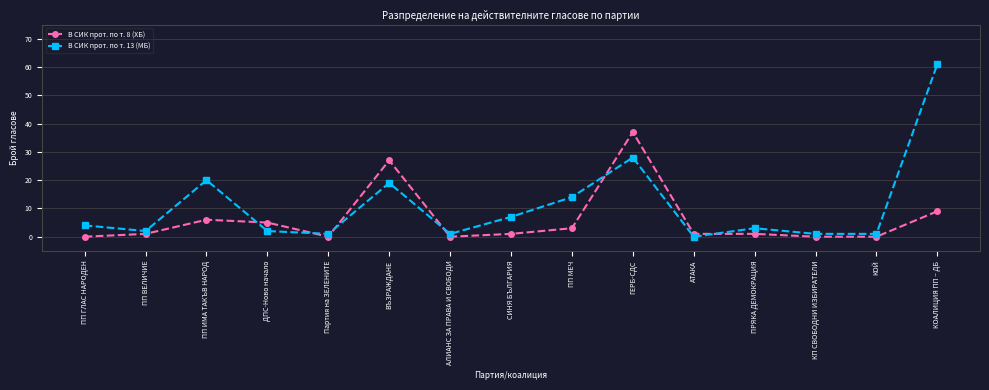

What is the difference between the second highest and minimum values in the В СИК прот. по т. 8 (ХБ) series?

27